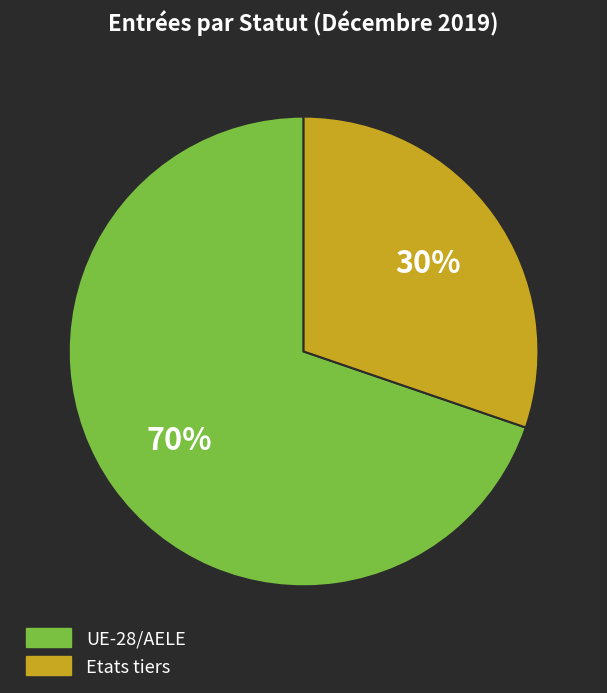

Is there a majority slice in this chart?

Yes